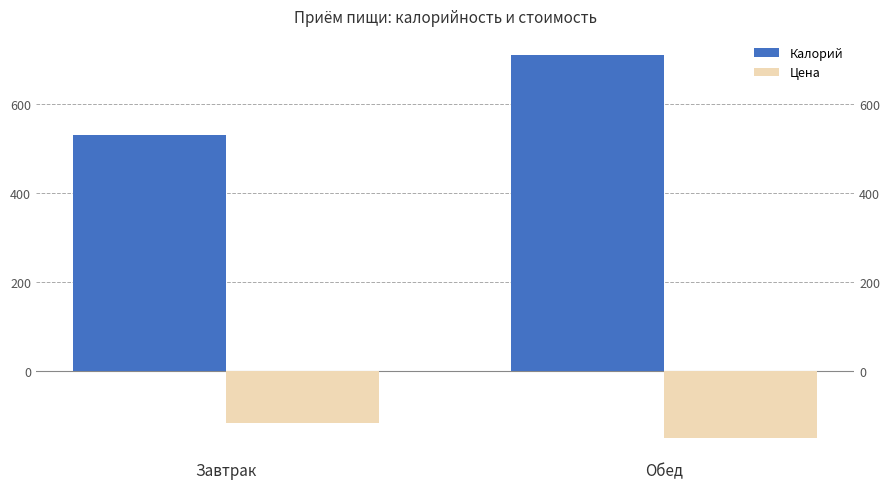

Is it true that Цена equals -116 at Завтрак?

True